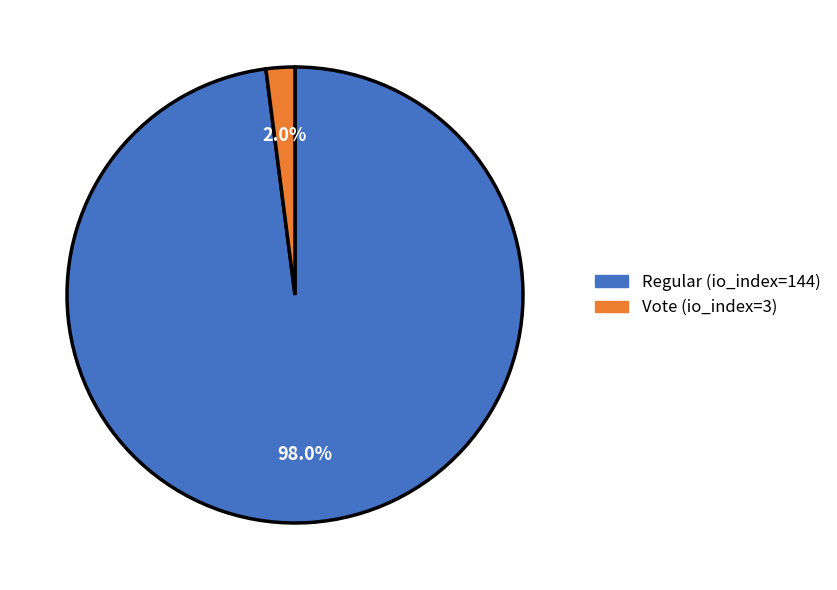

To the nearest percent, what is the combined percentage of Vote (io_index=3) and Regular (io_index=144)?

100%